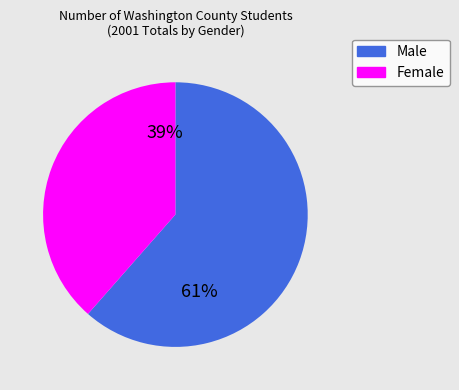

What percentage is the Female slice, to the nearest percent?

39%